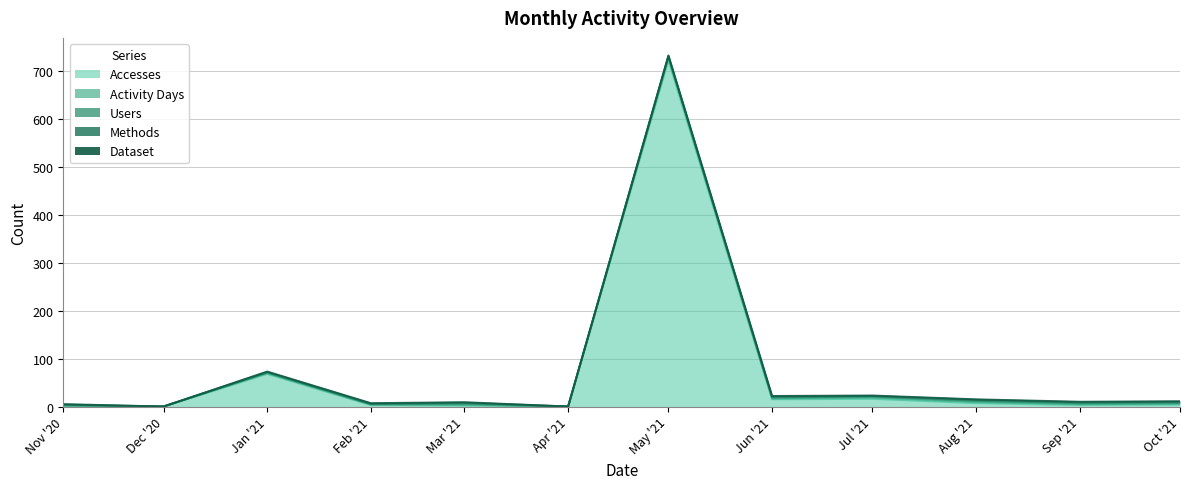

True or false: Accesses and Methods intersect in this chart.

False